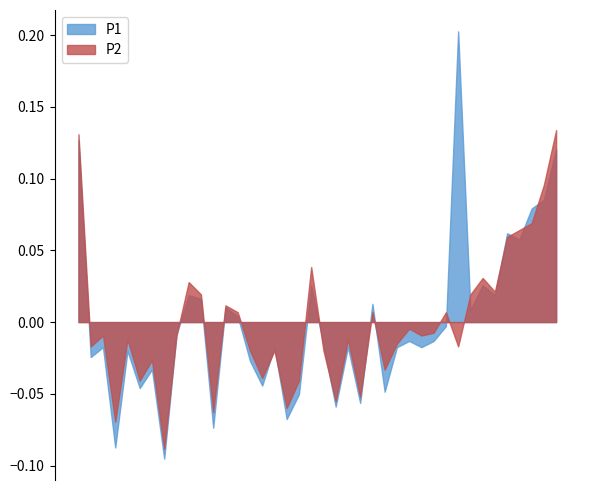

At which category does P1 reach its first local valley?

00:02